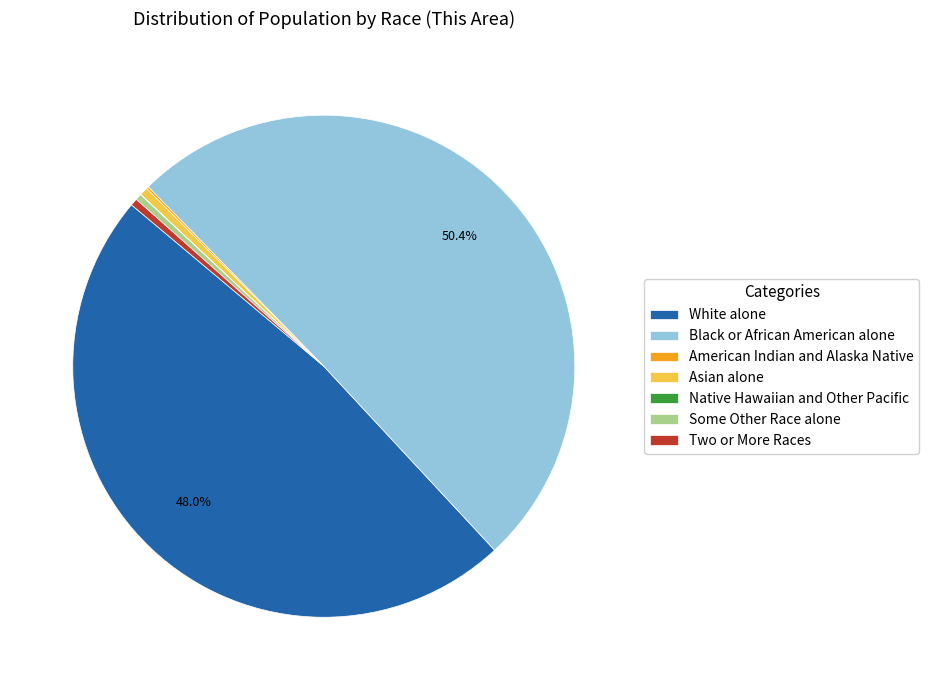

Which category has the biggest portion of the pie?

Black or African American alone